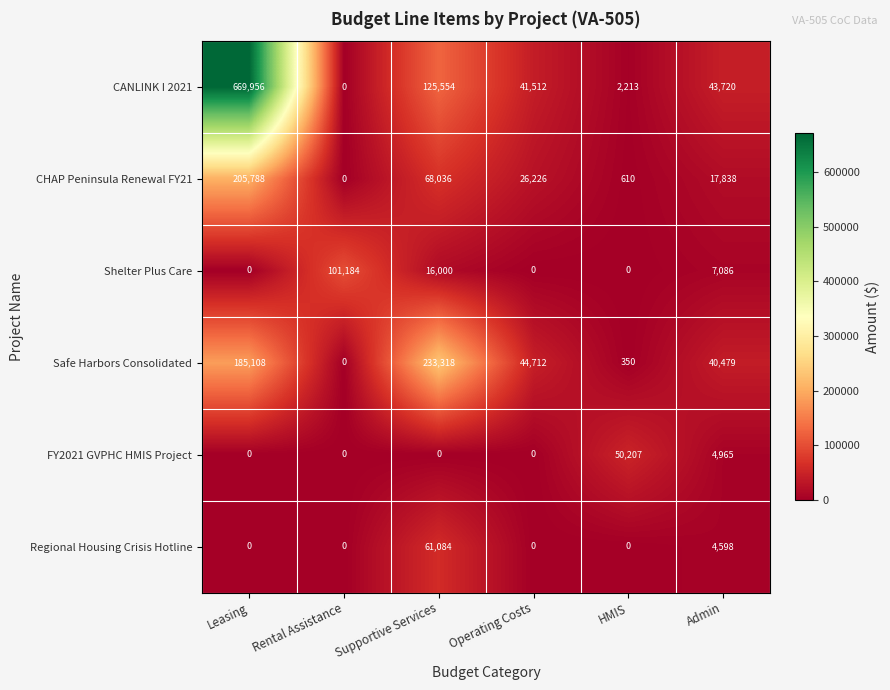

Is the value of CHAP Peninsula Renewal FY21 at Rental Assistance greater than the value of Safe Harbors Consolidated at Admin?

No